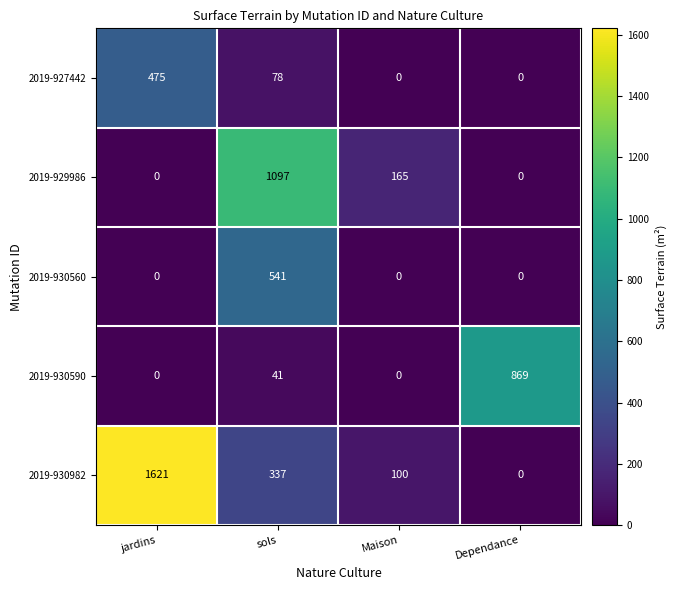

Count the number of categories in the chart.

4